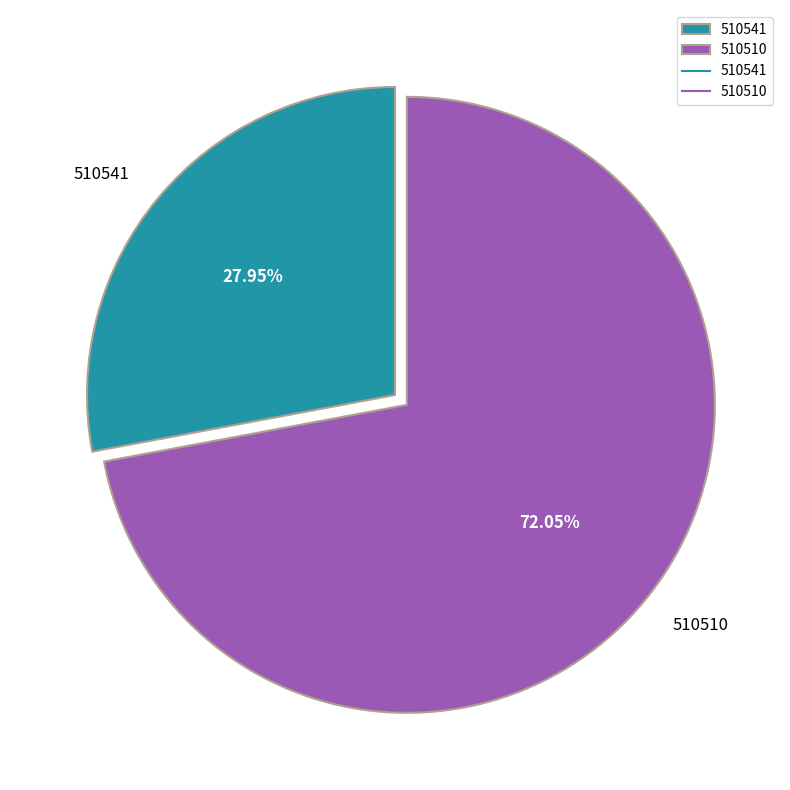

Which category accounts for the majority?

510510